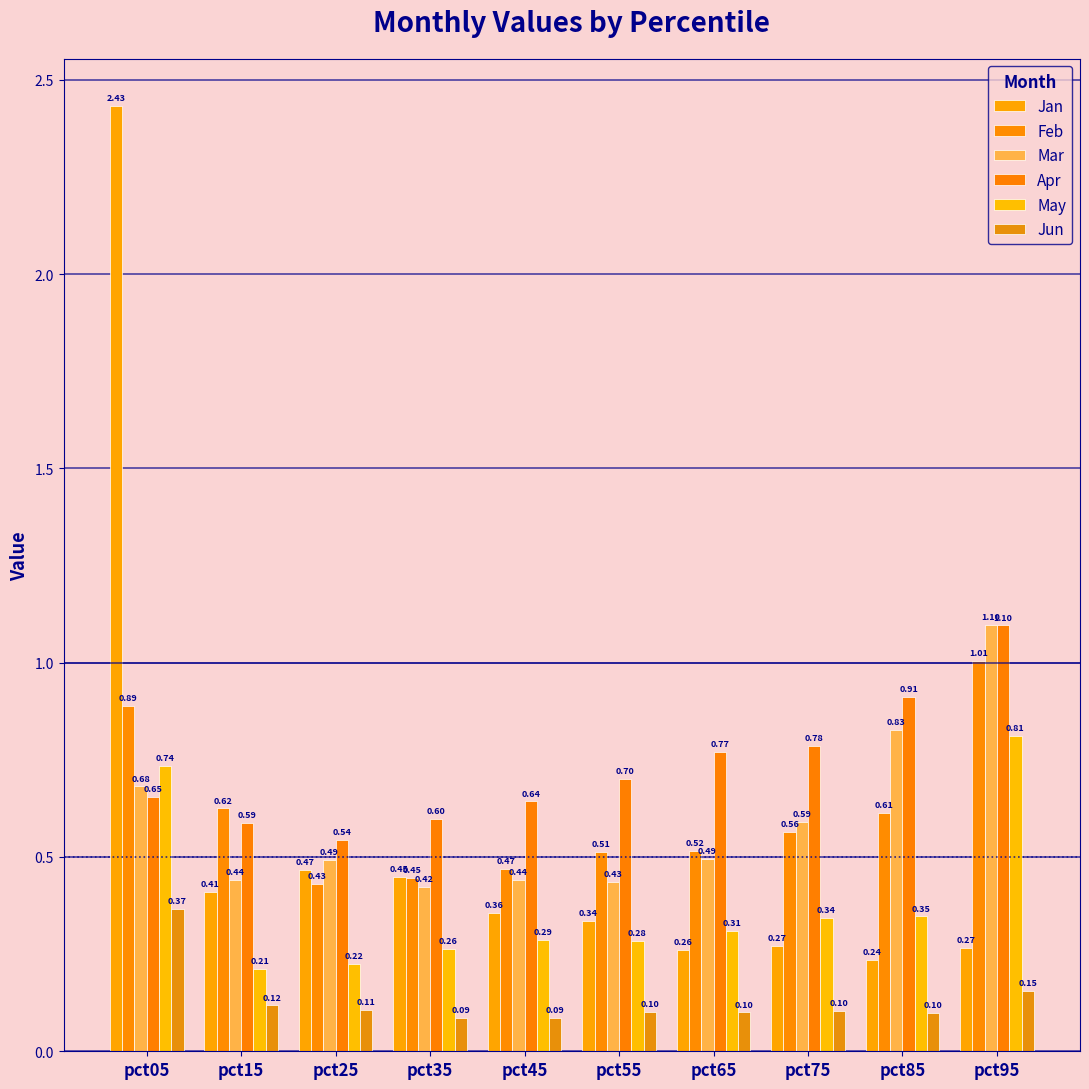

Read the May value at pct85.

0.3